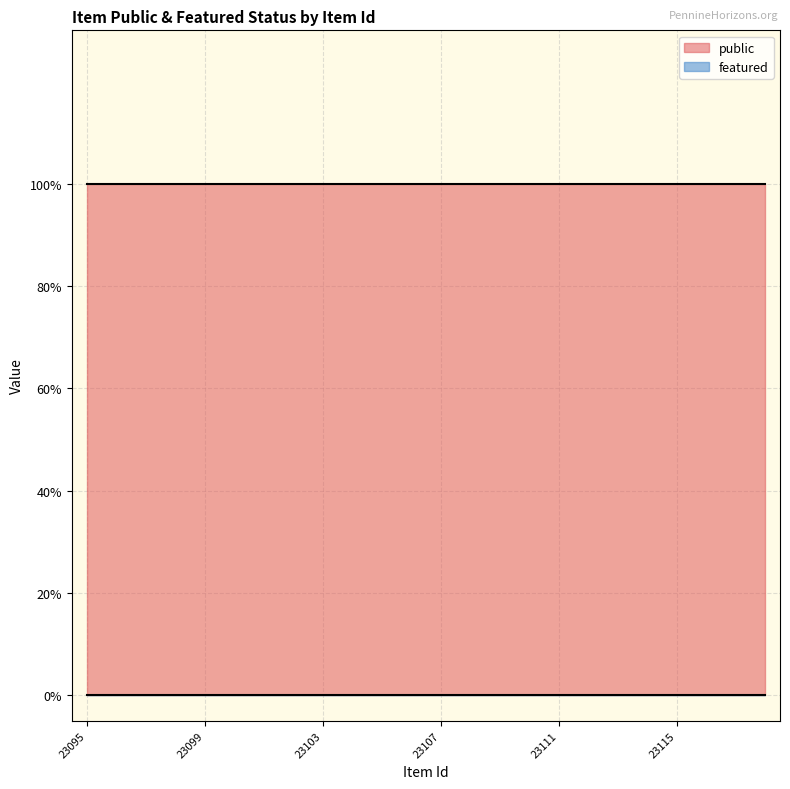

Reading left to right, extract all data points from this chart.

public: 23095=1	23096=1	23097=1	23098=1	23099=1	23100=1	23101=1	23102=1	23103=1	23104=1	23105=1	23106=1	23107=1	23108=1	23109=1	23110=1	23111=1	23112=1	23113=1	23114=1	23115=1	23116=1	23117=1	23118=1
featured: 23095=0	23096=0	23097=0	23098=0	23099=0	23100=0	23101=0	23102=0	23103=0	23104=0	23105=0	23106=0	23107=0	23108=0	23109=0	23110=0	23111=0	23112=0	23113=0	23114=0	23115=0	23116=0	23117=0	23118=0